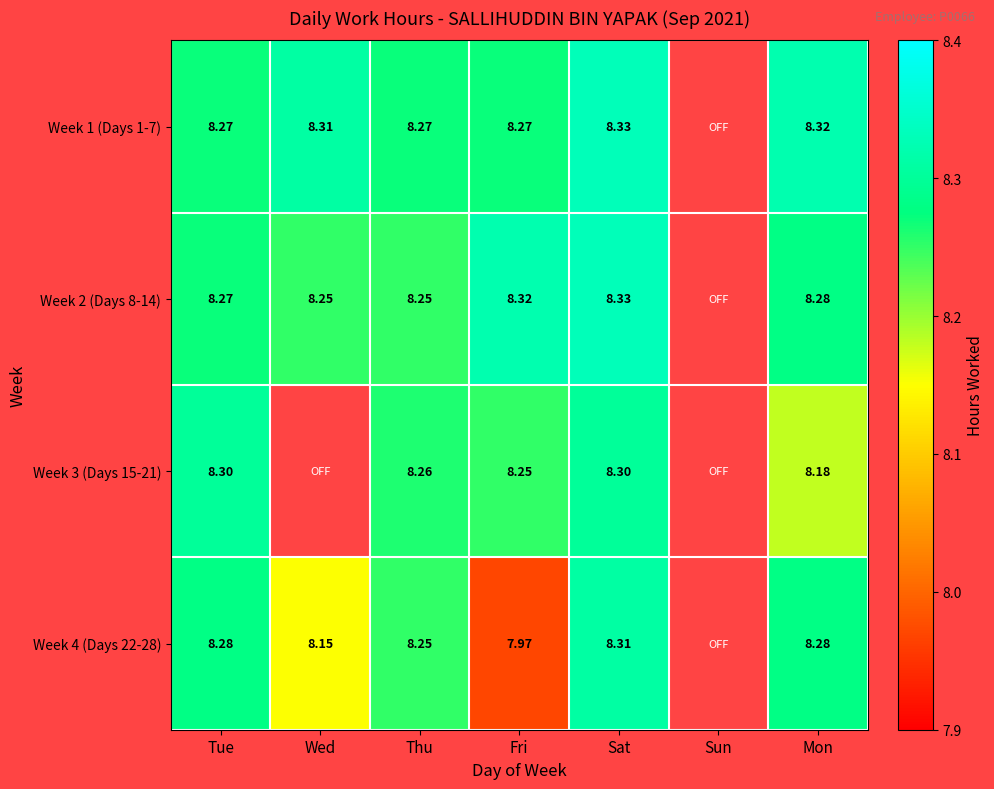

List the series in order of their overall mean, highest first.

Week 1 (Days 1-7), Week 2 (Days 8-14), Week 3 (Days 15-21), Week 4 (Days 22-28)